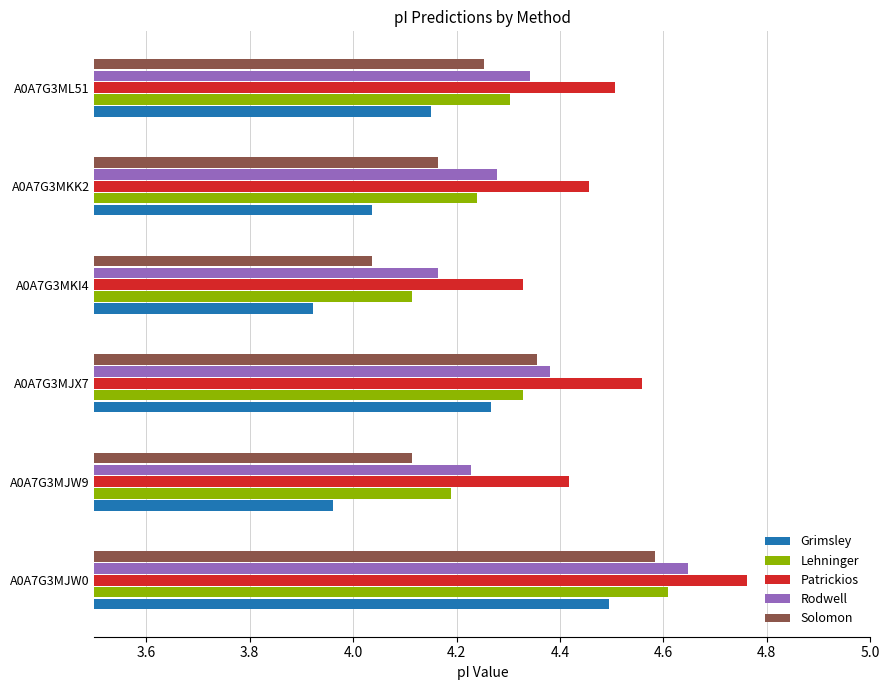

Count the Patrickios values in the range 4 to 5.

6